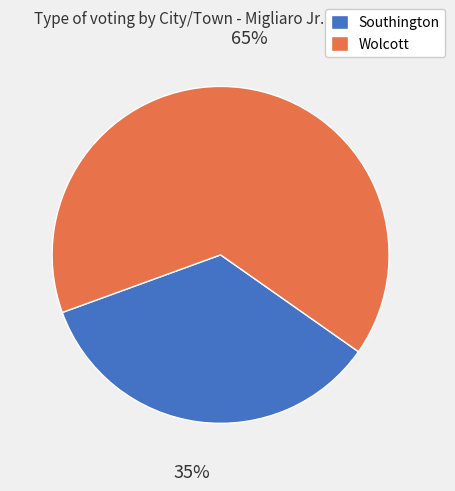

Between Wolcott and Southington, which is larger?

Wolcott